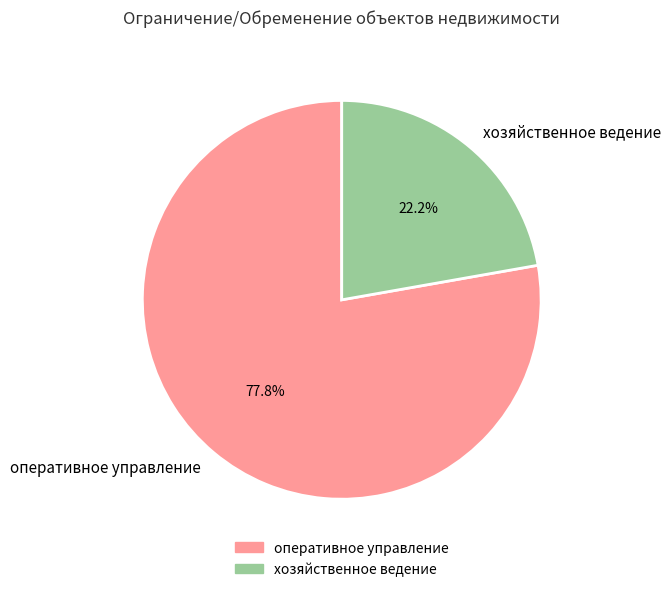

Is it true that хозяйственное ведение is 22% of the pie?

True